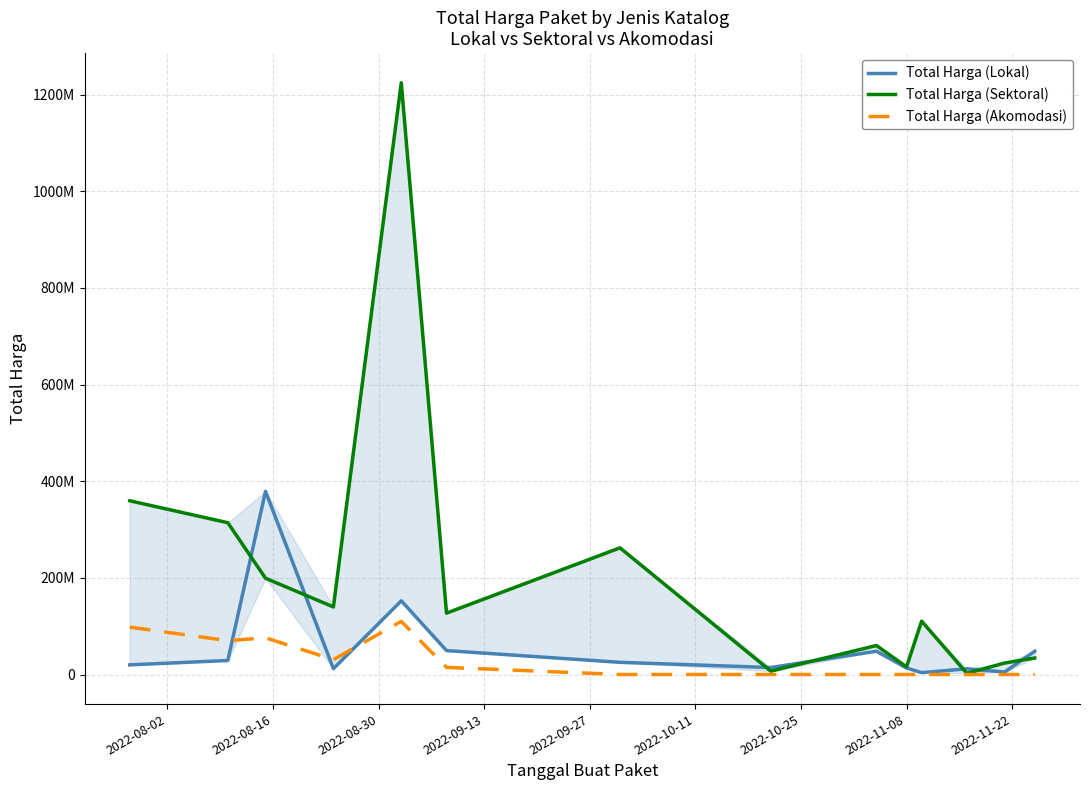

In Total Harga (Lokal), how many points are lower than both neighbors (excluding endpoints)?

4